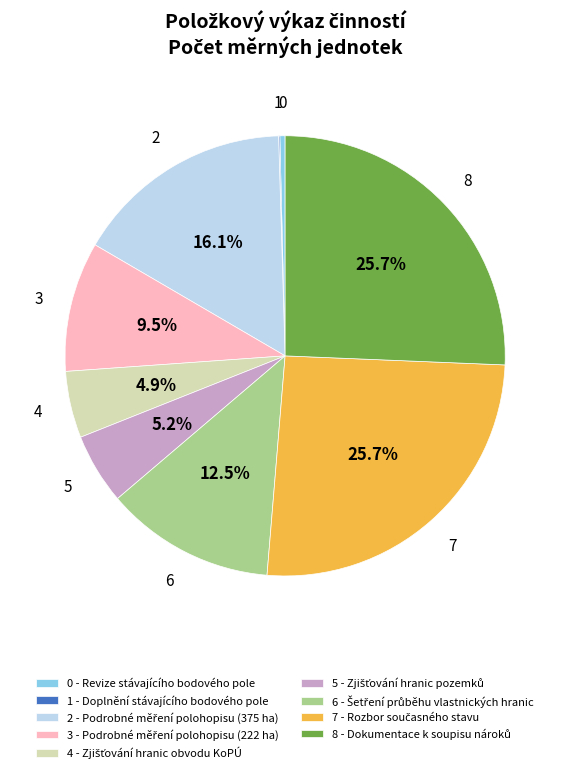

Is there a majority slice in this chart?

No